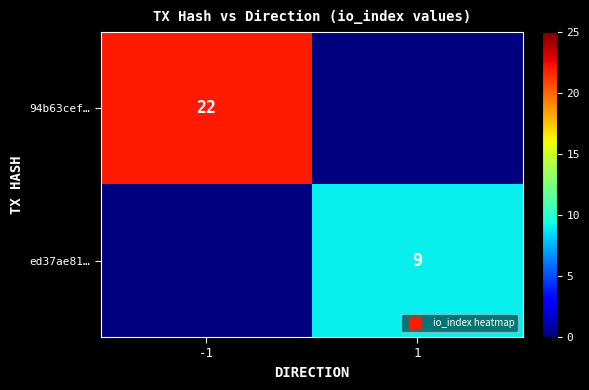

Is it true that 94b63cef… equals -13 at 1?

False